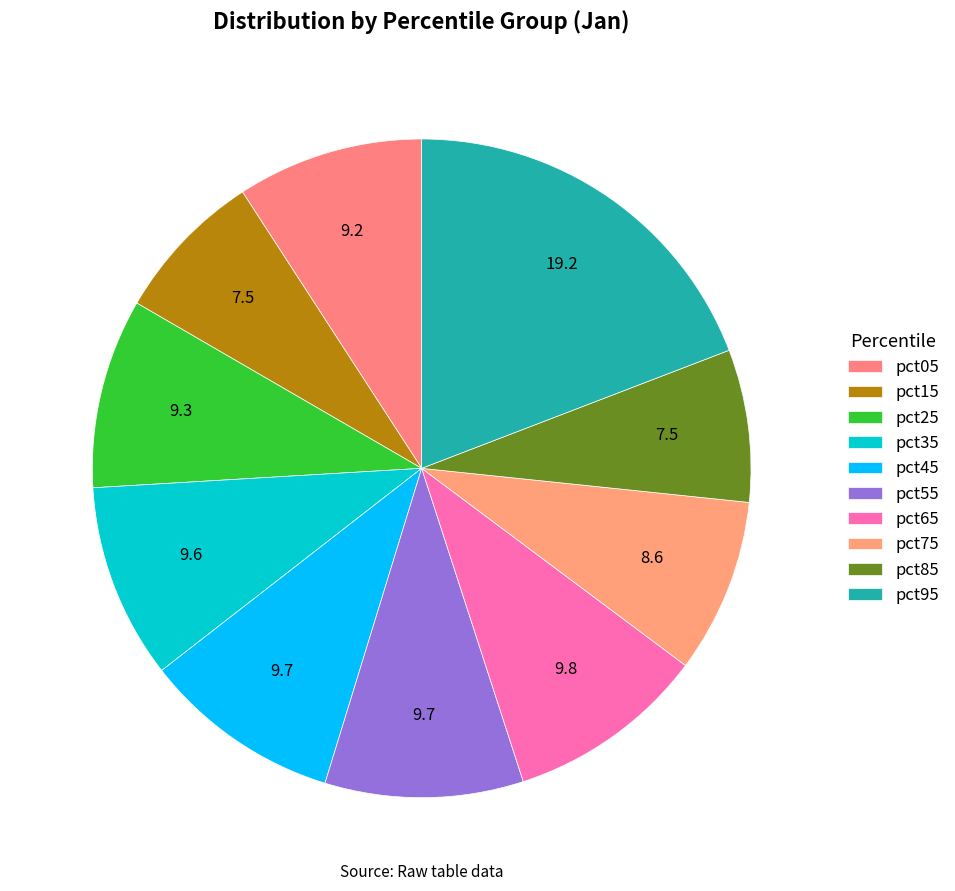

Rank the categories by value from lowest to highest.

pct15, pct85, pct75, pct05, pct25, pct35, pct55, pct45, pct65, pct95